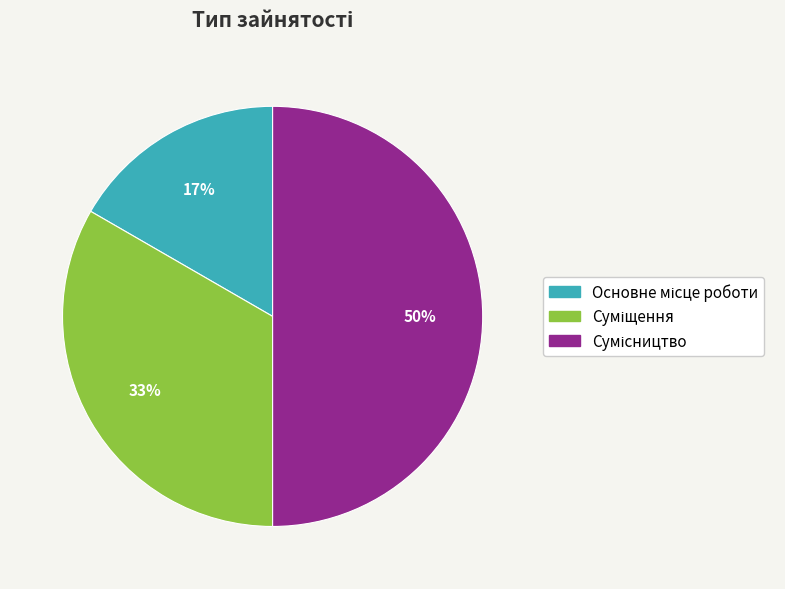

To the nearest percent, what is the average slice percentage?

33%